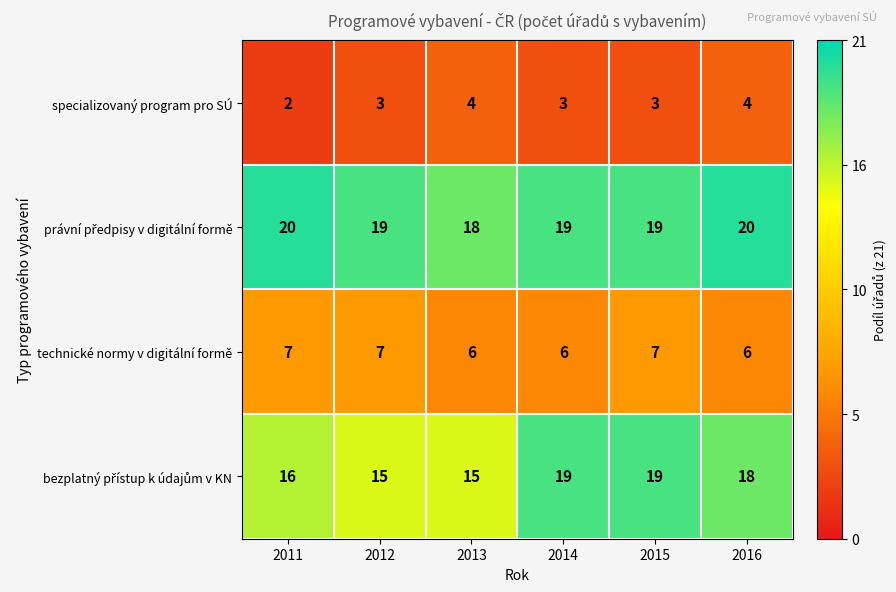

True or false: technické normy v digitální formě has a value of 6 at 2014.

True